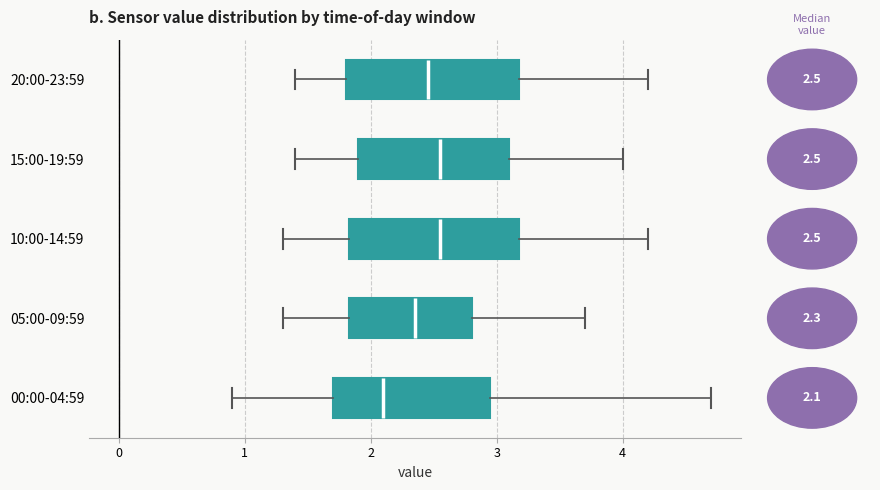

Reading bottom to top, transcribe this box plot: for each box, give where its median line is, the range the box spans, and where its two whiskers end, as read against the x-axis. The values are not printed on the chart, so give them approximately, as read against the axis.

00:00-04:59: median 2.1, box 1.7 to 3.0, whiskers 0.9 to 4.7
05:00-09:59: median 2.4, box 1.8 to 2.8, whiskers 1.3 to 3.7
10:00-14:59: median 2.6, box 1.8 to 3.2, whiskers 1.3 to 4.2
15:00-19:59: median 2.6, box 1.9 to 3.1, whiskers 1.4 to 4.0
20:00-23:59: median 2.5, box 1.8 to 3.2, whiskers 1.4 to 4.2